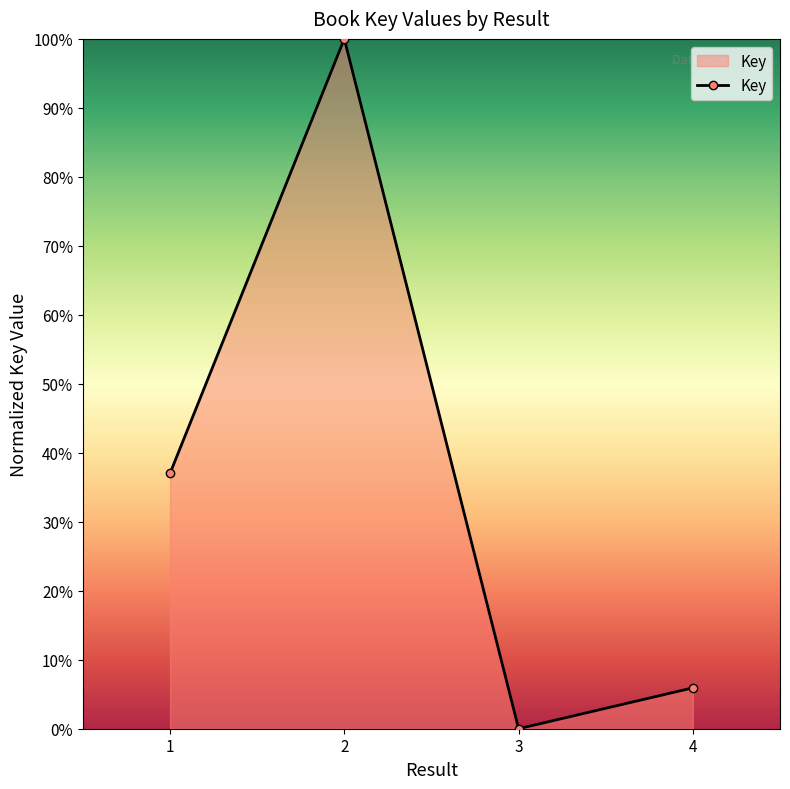

What is the change in value from 1 to 3?

-37.0